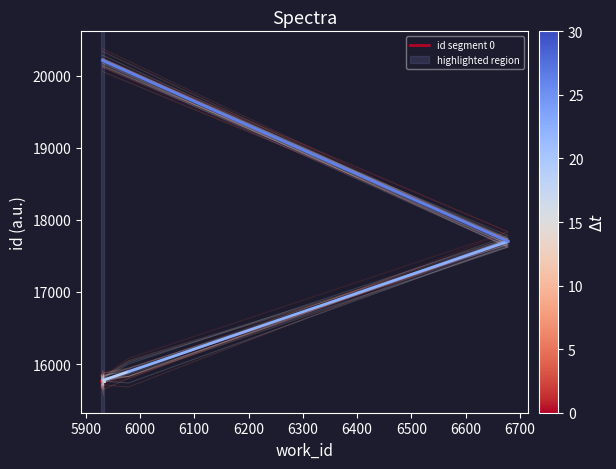

Between 5800 and 5900, which is larger?

5900